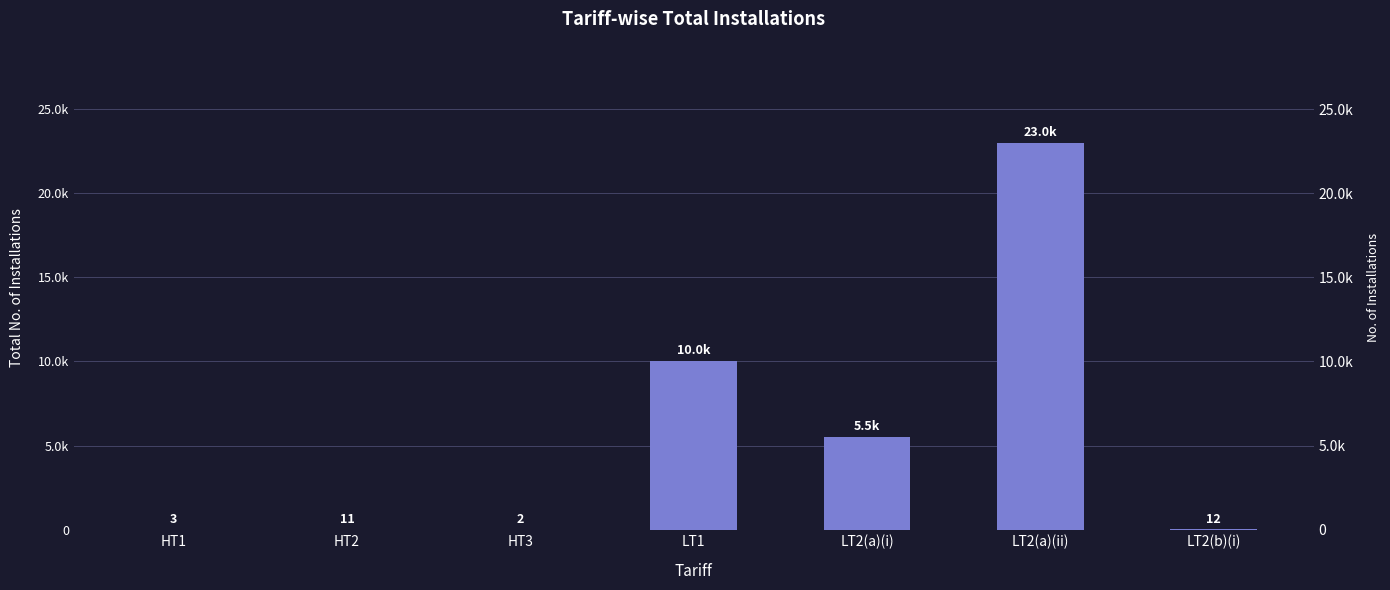

True or false: the data shows 1 at HT1.

False